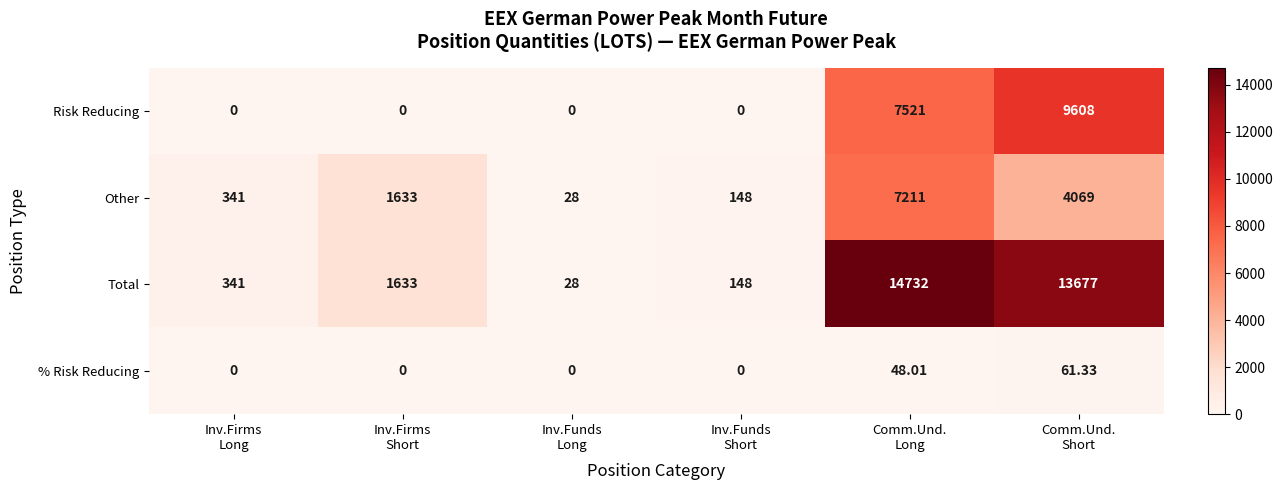

List the series in order of their peak value, highest first.

Total, Risk Reducing, Other, % Risk Reducing